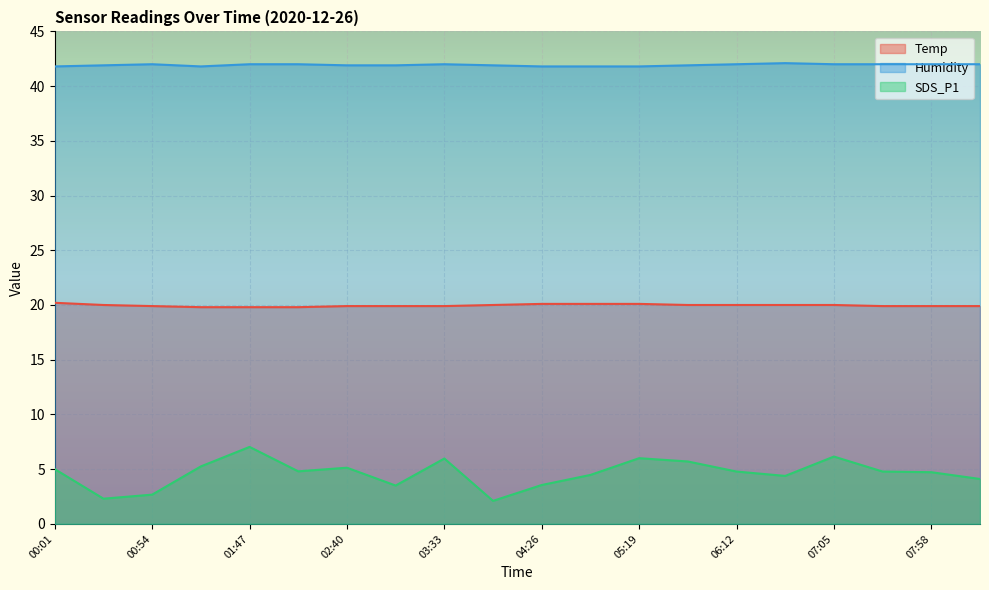

At how many categories does at least one series exceed 10?

20